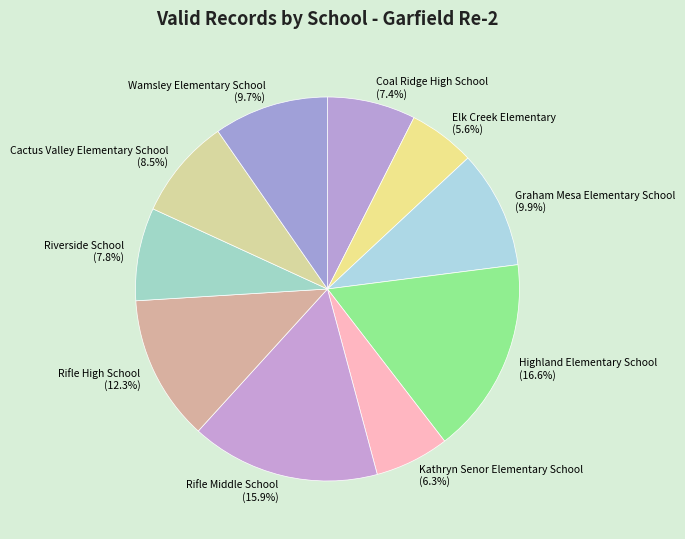

Which has a higher value, Wamsley Elementary School or Riverside School?

Wamsley Elementary School